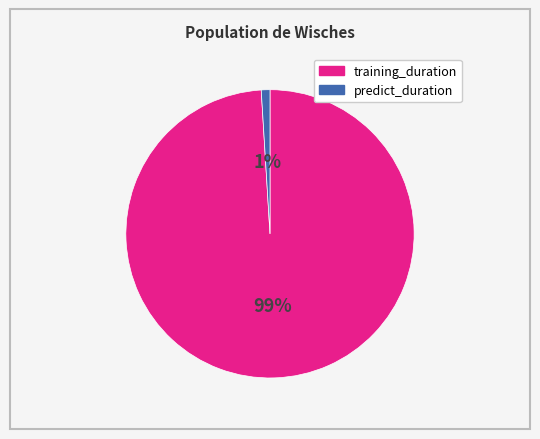

Which has a higher value, training_duration or predict_duration?

training_duration